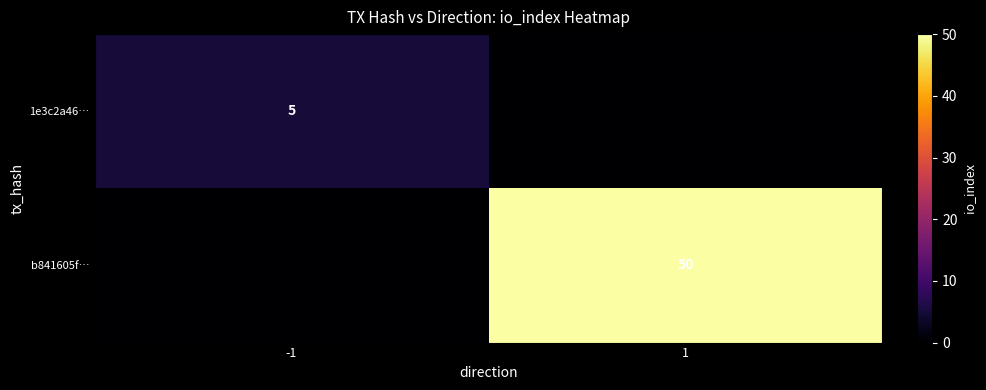

Is it true that 1e3c2a46… equals 5 at -1?

True